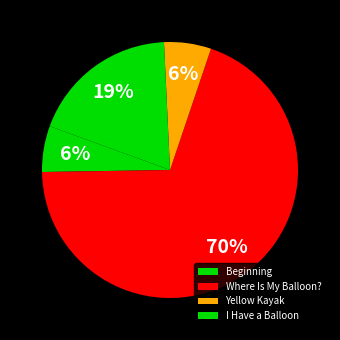

Which slice is the smallest?

Beginning